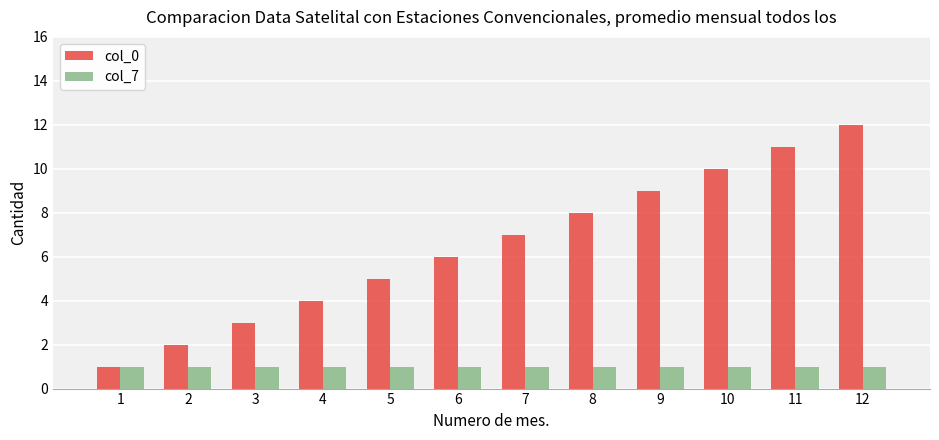

How many bars are there in total?

24